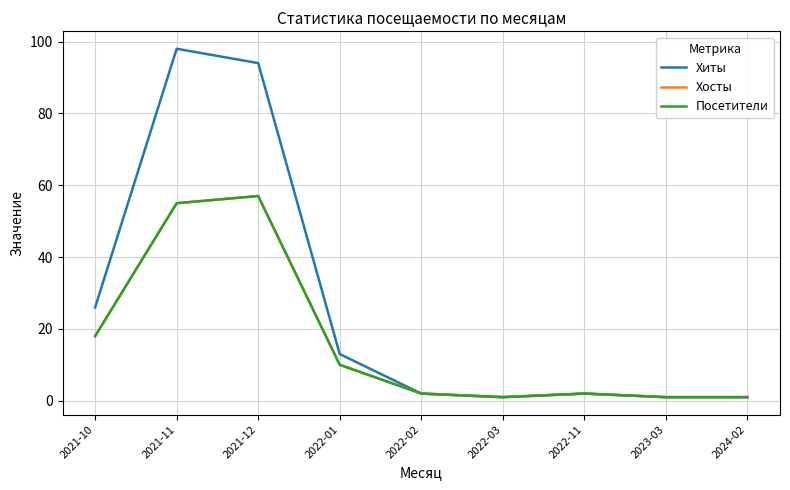

Is this an area chart (filled region under the line)?

No